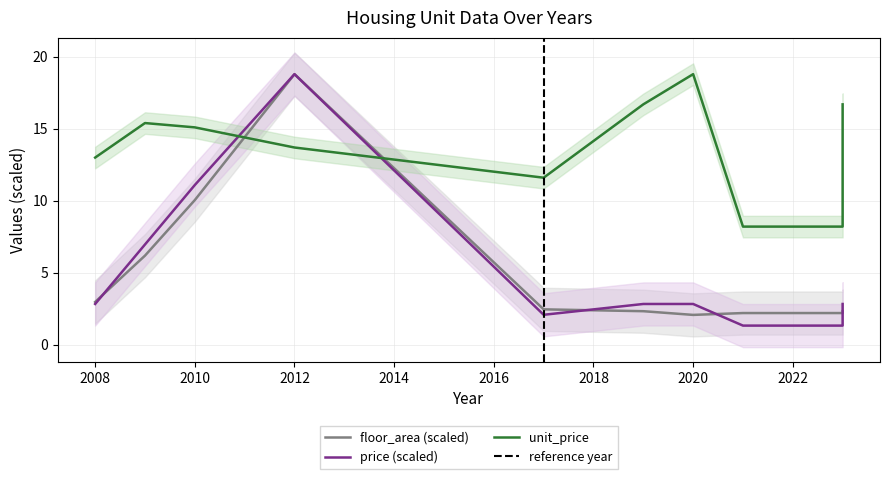

Count the number of data series in this chart.

3